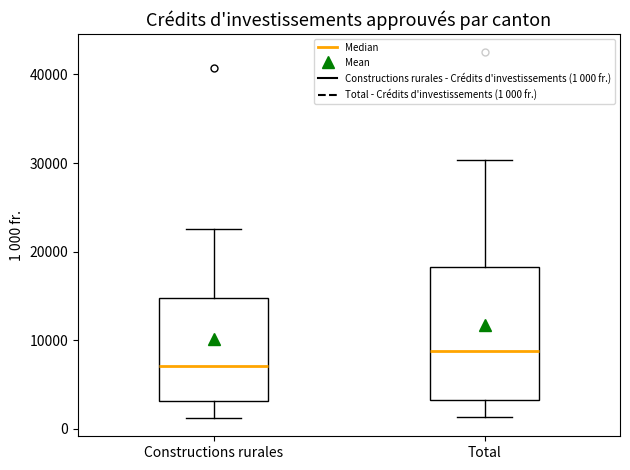

Which box is the tallest, from its lower edge to its upper edge?

Total